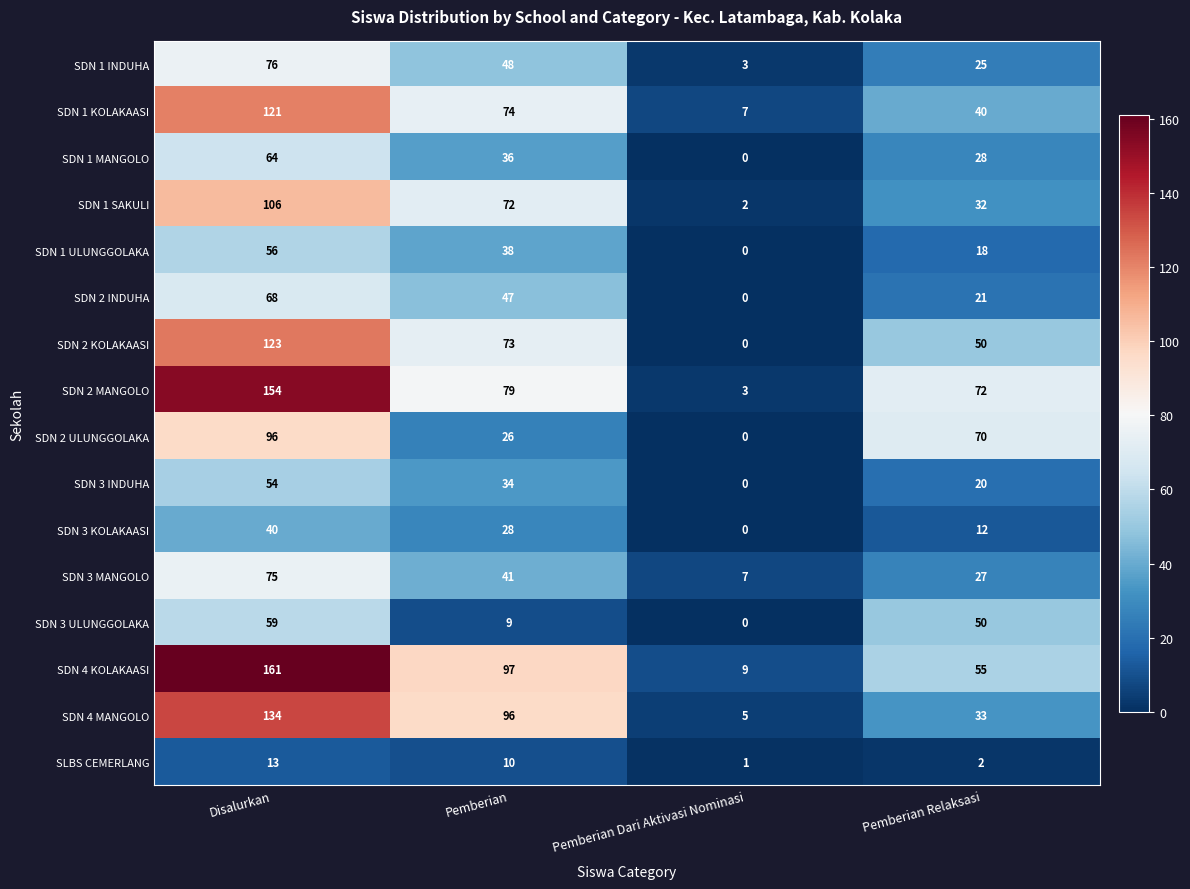

Which series changed the most between Pemberian Dari Aktivasi Nominasi and Pemberian Relaksasi?

SDN 2 ULUNGGOLAKA